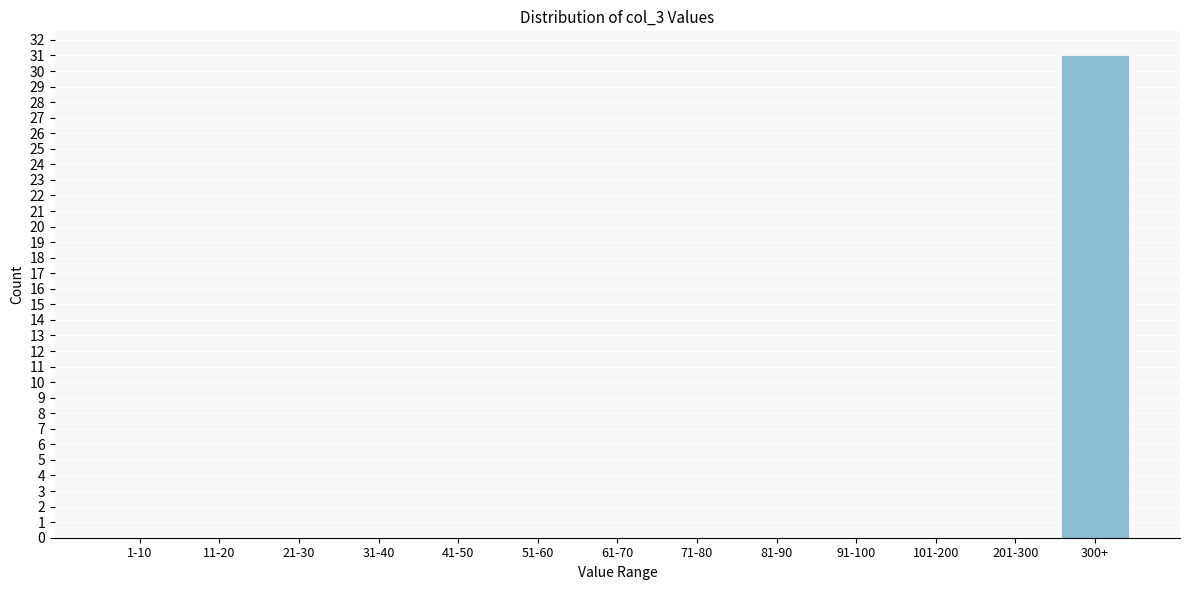

Reading left to right, list all the values displayed in this chart.

1-10=0	11-20=0	21-30=0	31-40=0	41-50=0	51-60=0	61-70=0	71-80=0	81-90=0	91-100=0	101-200=0	201-300=0	300+=31